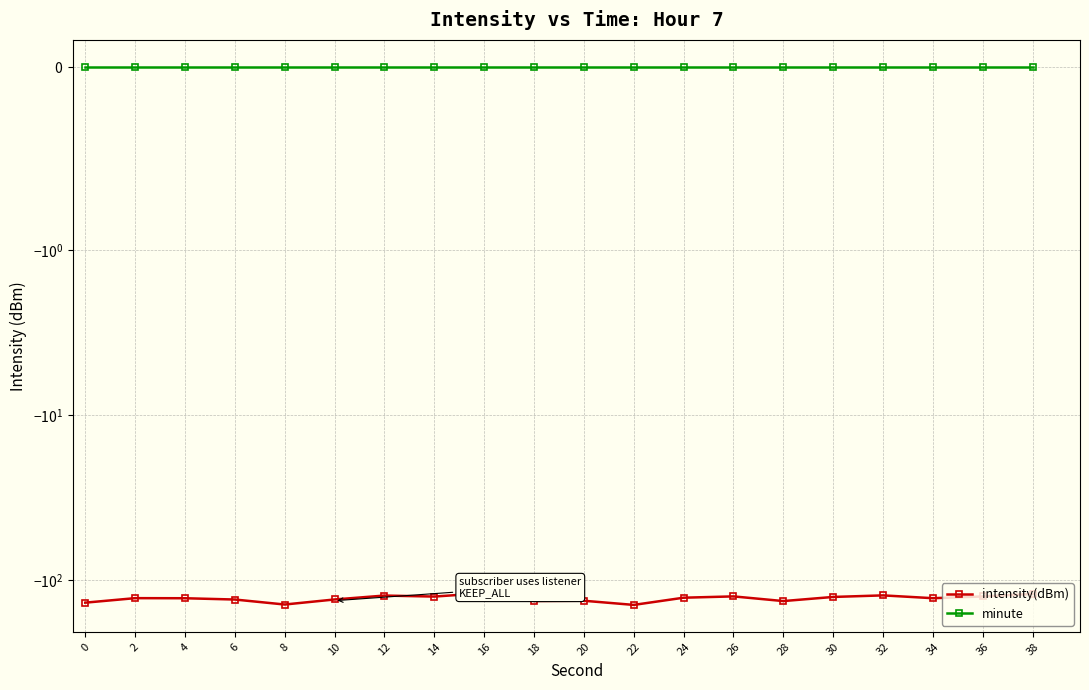

True or false: minute and intensity(dBm) cross at least once.

False